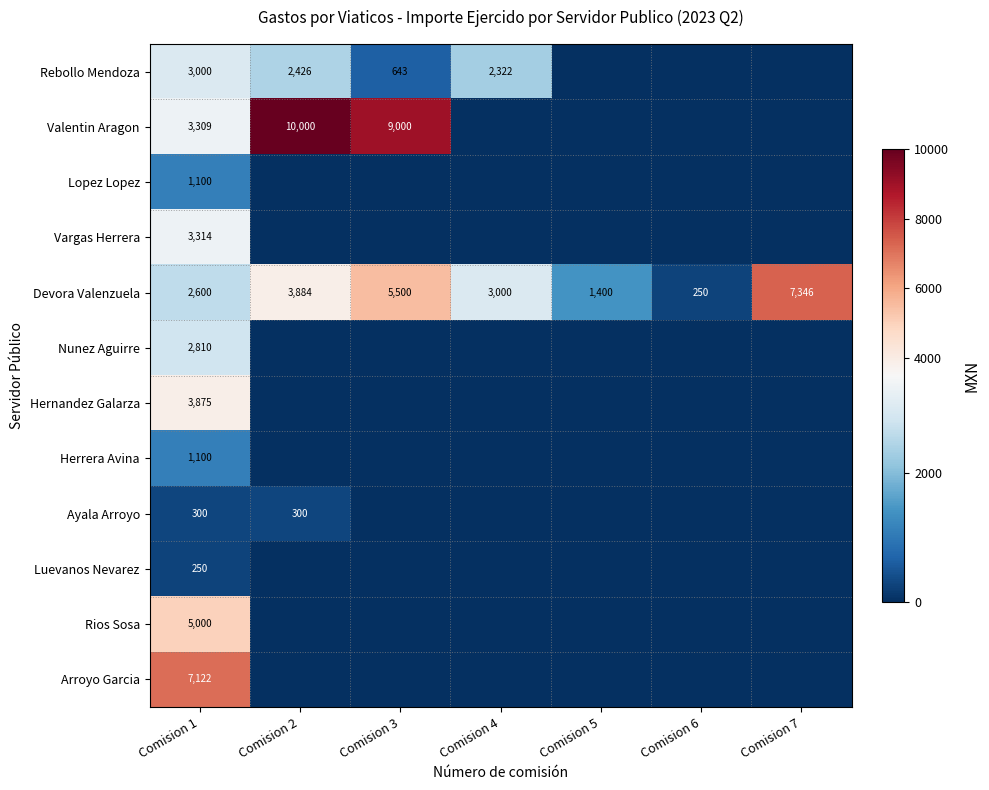

The Devora Valenzuela series shows 6317.3 at Comision 2. True or false?

False